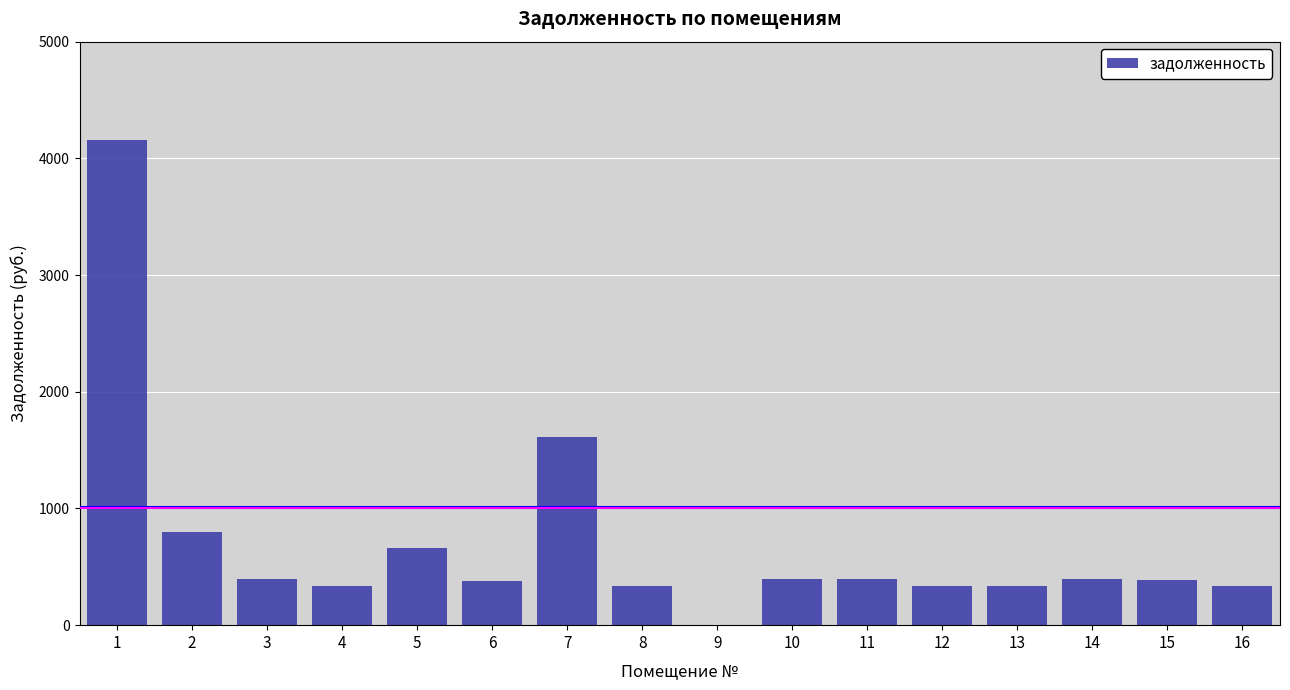

What is the sum of the values at 1 and 11?

4549.3